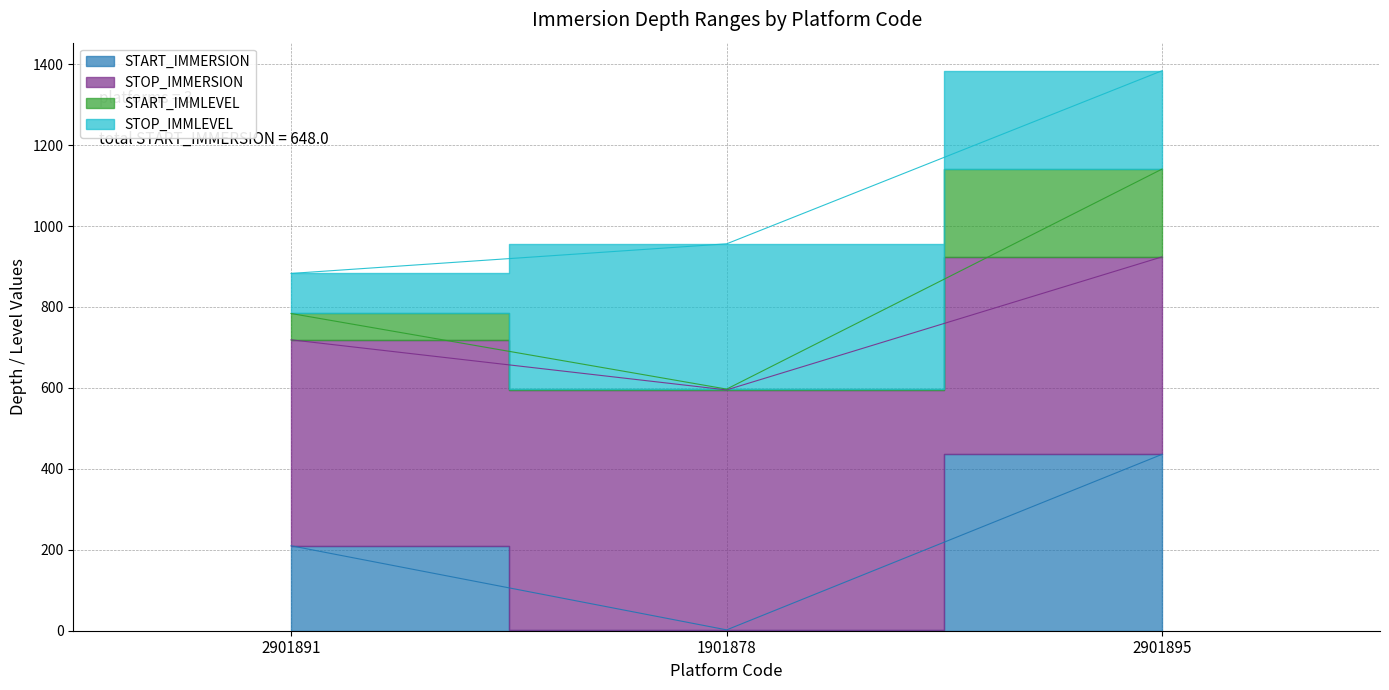

What position from the left is 1901878?

2